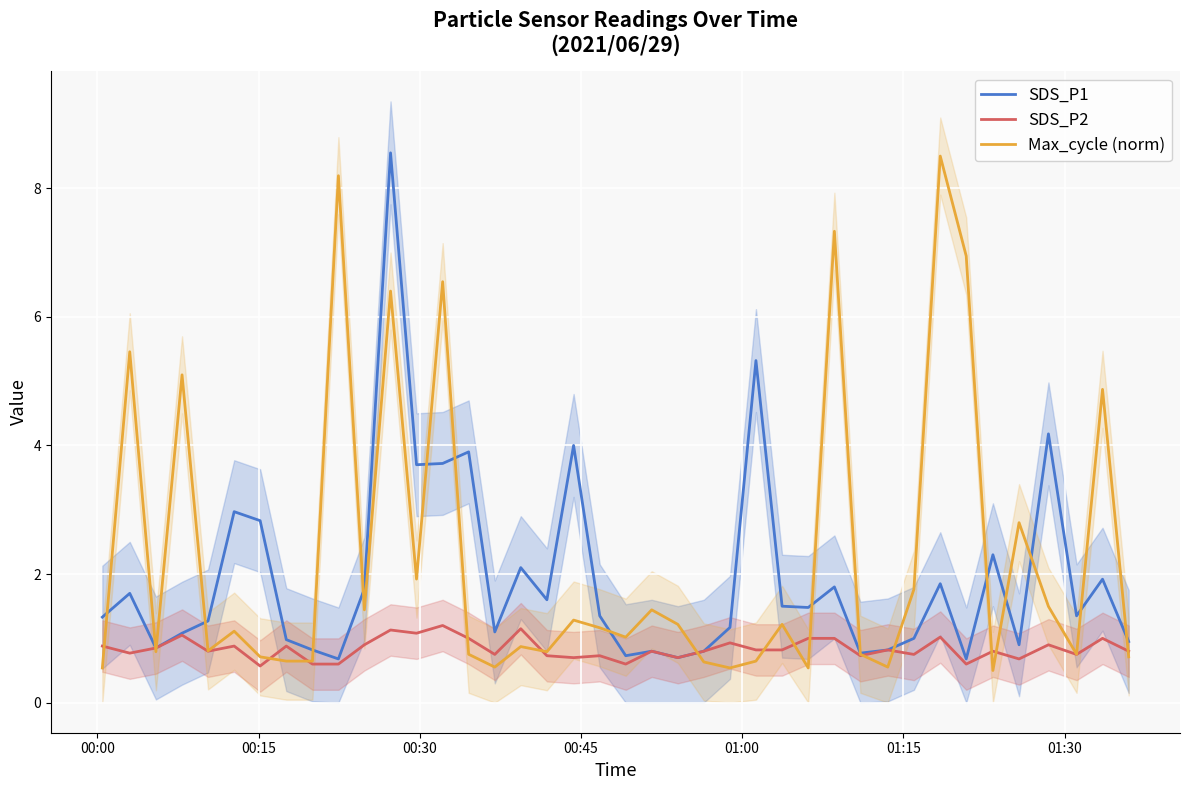

What is the highest value of the SDS_P1 series?

8.6